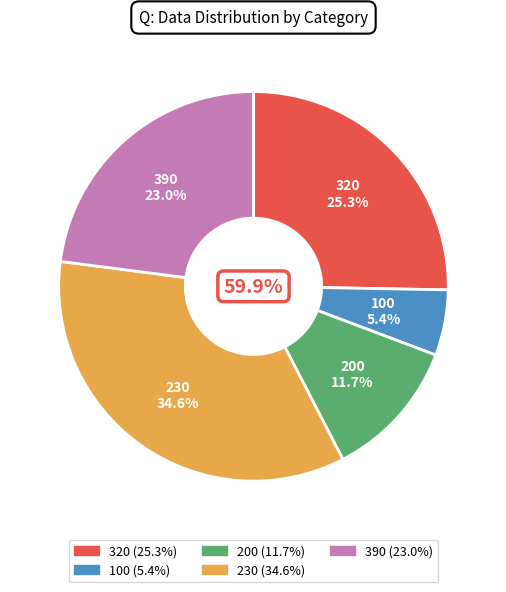

What is the largest slice in the pie chart?

230